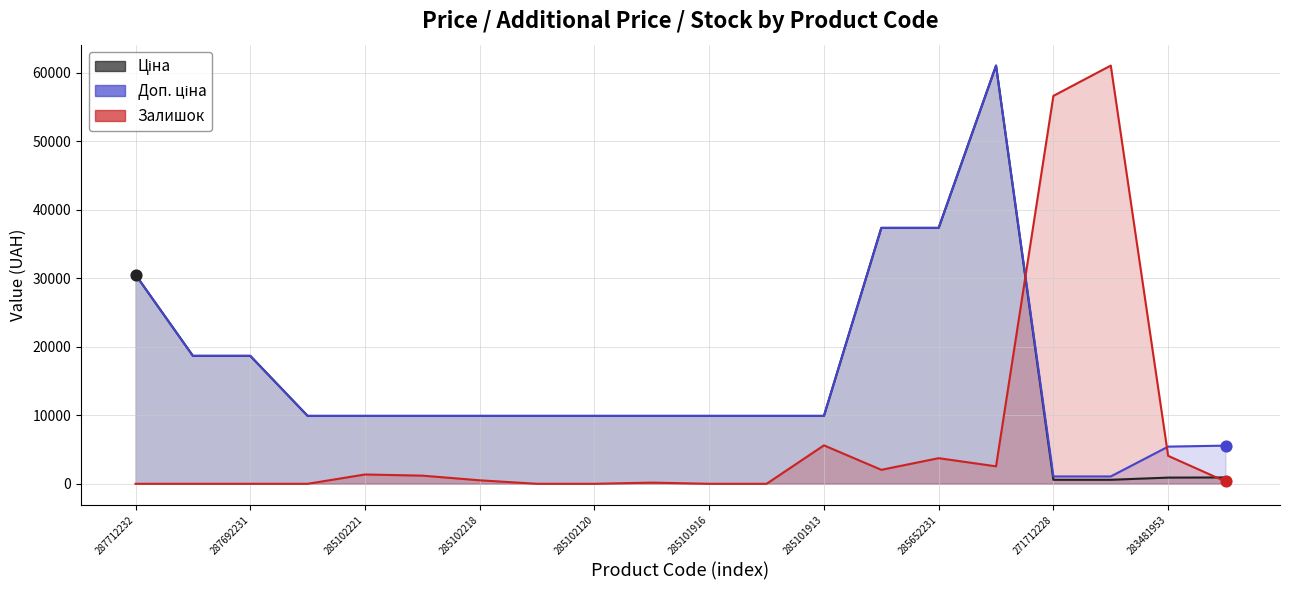

Is the value of Ціна at 283451953 greater than the value of Доп. ціна at 287692231?

No